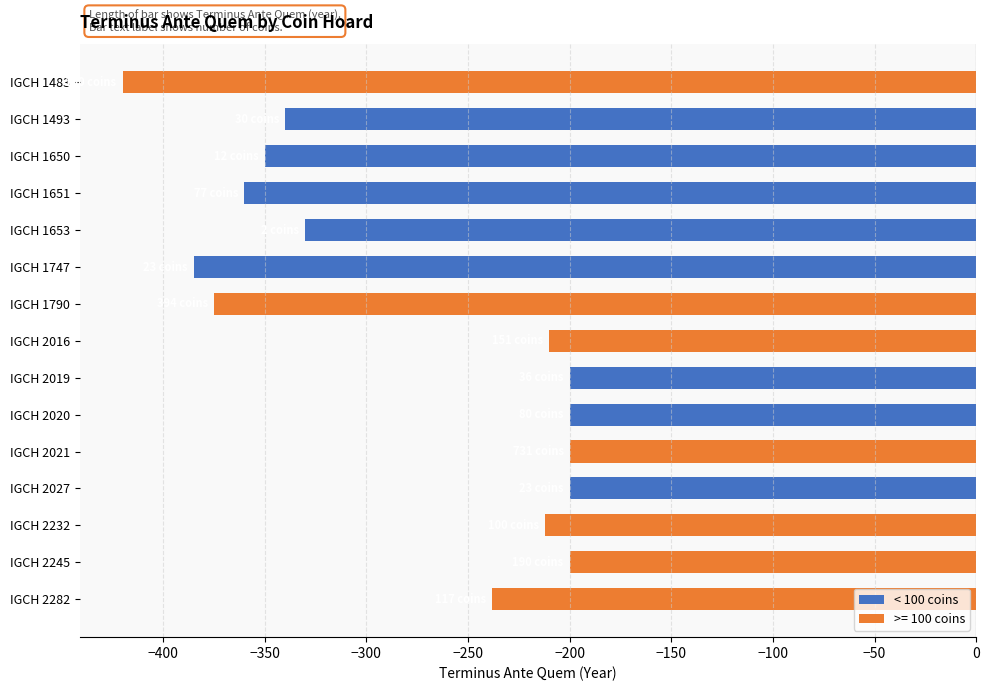

What is the value of the 8th bar from the top?

-210